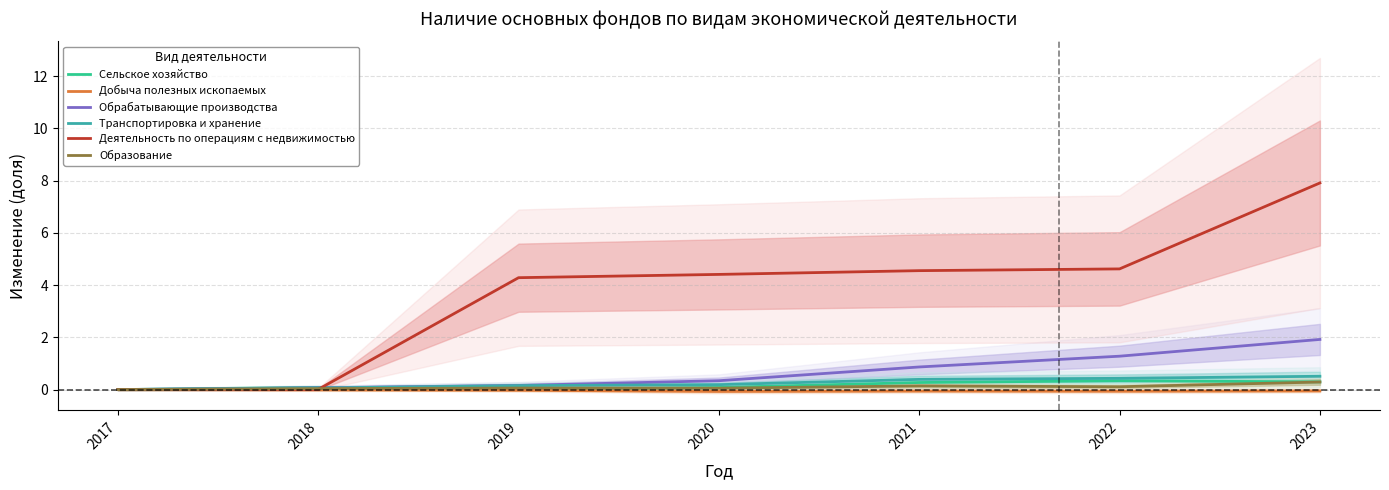

True or false: Деятельность по операциям с недвижимостью and Добыча полезных ископаемых cross at least once.

False